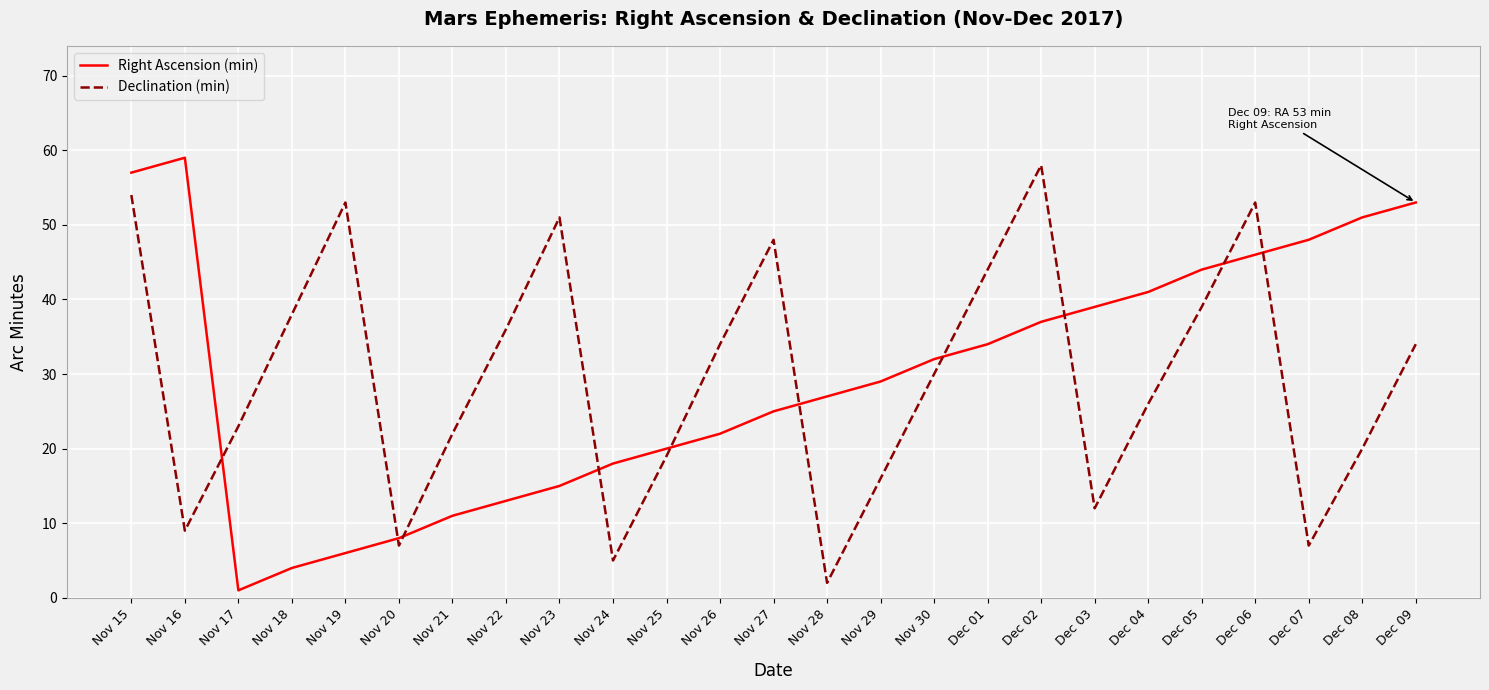

Reading left to right, what are all the values shown in this chart?

Right Ascension (min): Nov 15=57	Nov 16=59	Nov 17=1	Nov 18=4	Nov 19=6	Nov 20=8	Nov 21=11	Nov 22=13	Nov 23=15	Nov 24=18	Nov 25=20	Nov 26=22	Nov 27=25	Nov 28=27	Nov 29=29	Nov 30=32	Dec 01=34	Dec 02=37	Dec 03=39	Dec 04=41	Dec 05=44	Dec 06=46	Dec 07=48	Dec 08=51	Dec 09=53
Declination (min): Nov 15=54	Nov 16=9	Nov 17=23	Nov 18=38	Nov 19=53	Nov 20=7	Nov 21=22	Nov 22=36	Nov 23=51	Nov 24=5	Nov 25=19	Nov 26=34	Nov 27=48	Nov 28=2	Nov 29=16	Nov 30=30	Dec 01=44	Dec 02=58	Dec 03=12	Dec 04=26	Dec 05=39	Dec 06=53	Dec 07=7	Dec 08=20	Dec 09=34